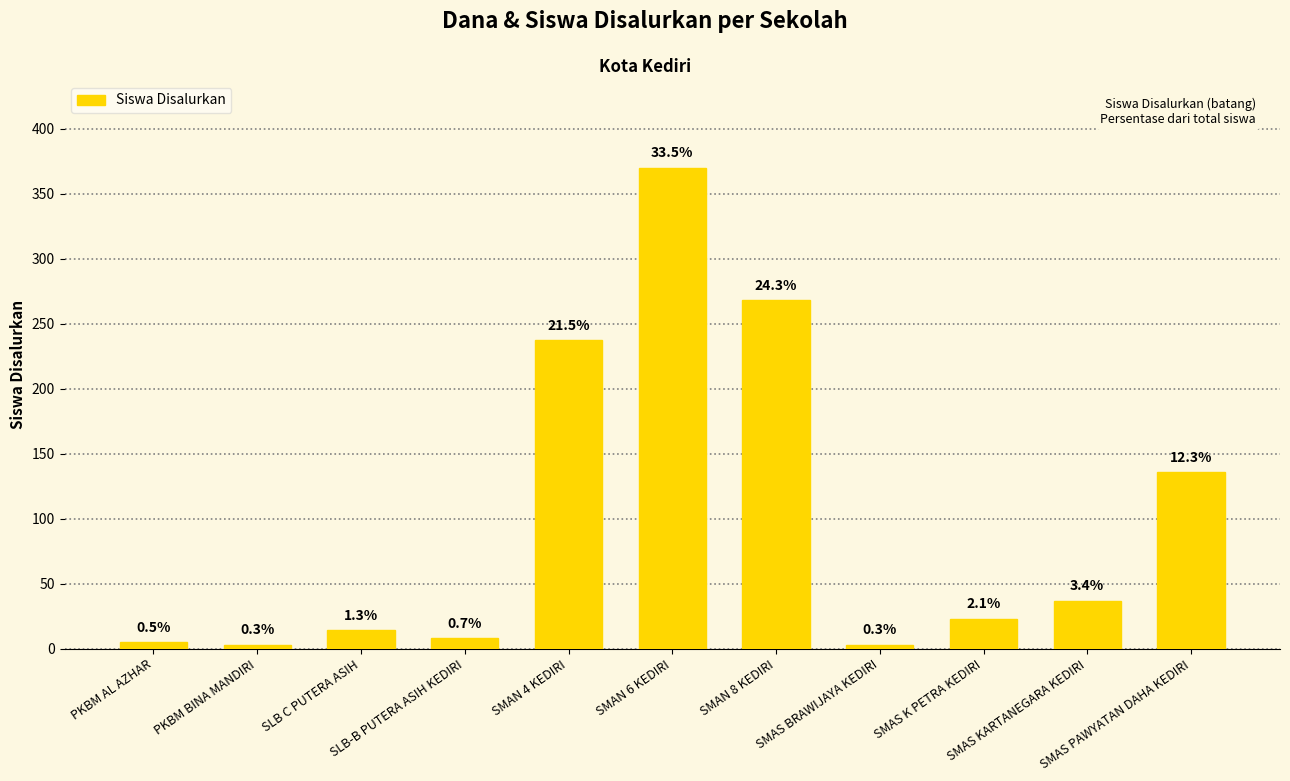

What is the value of the 3rd bar from the left?

14